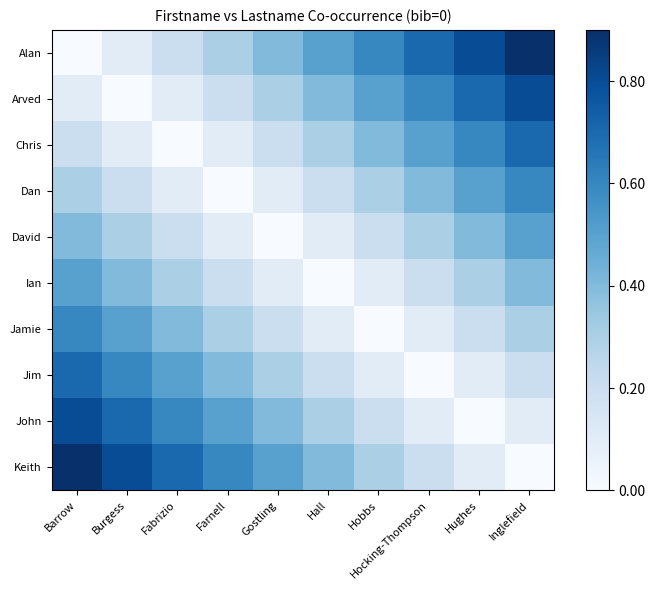

Which series has the largest range (max minus min)?

Alan